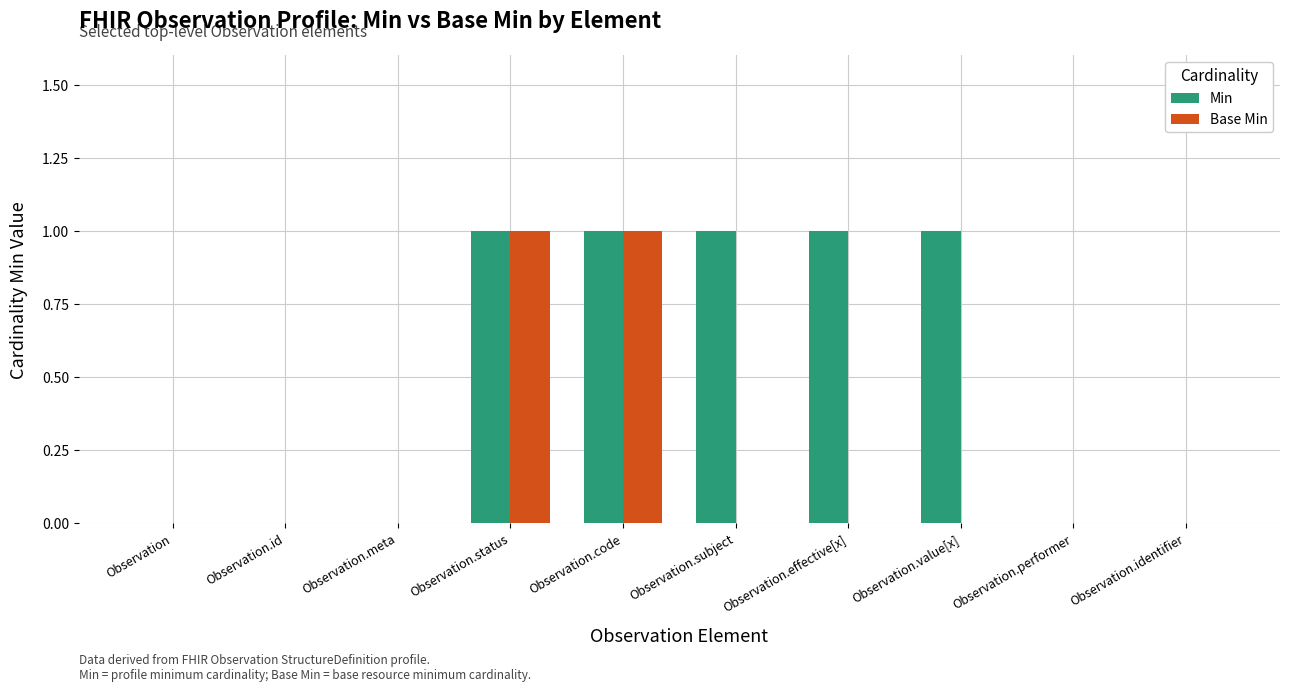

Which series has the largest total across all categories?

Min